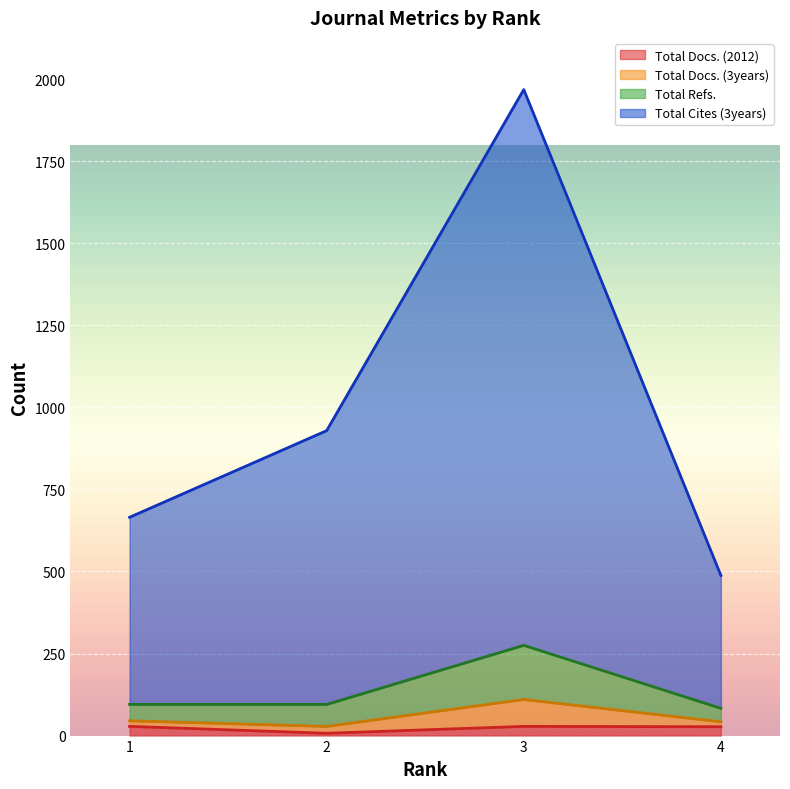

What is the sum of all Total Docs. (2012) values?

90